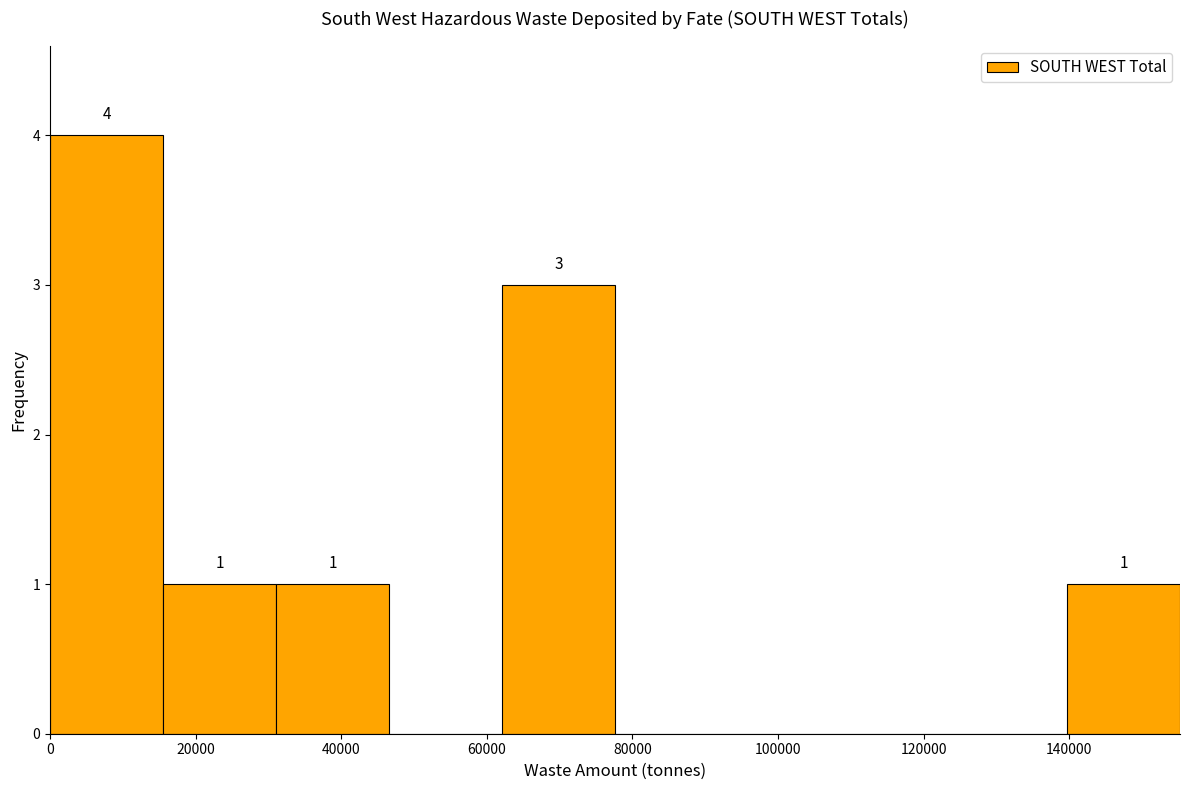

Over which range of the x-axis is the bar tallest?

0 to 16000